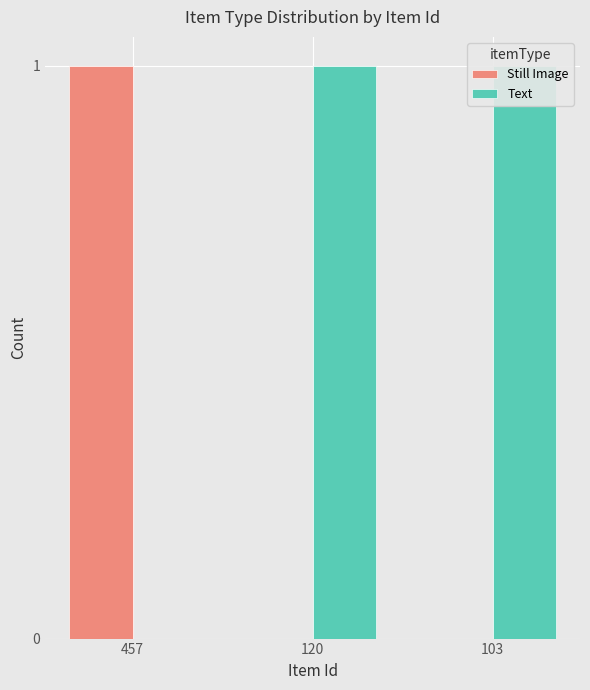

List the series in order of their peak value, lowest first.

Still Image, Text